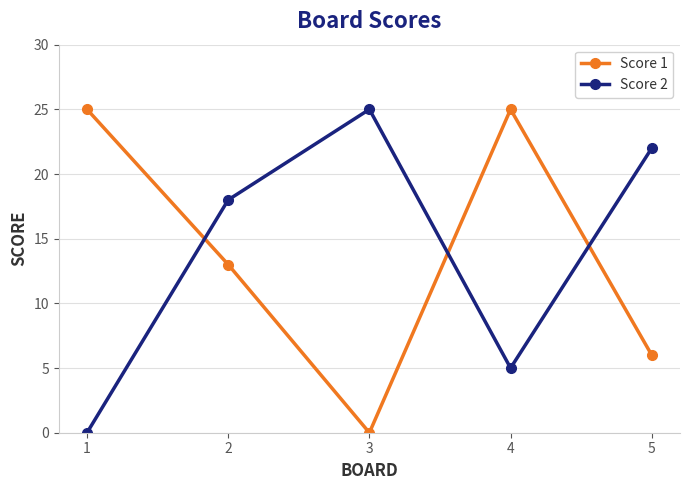

Which series changed the most between 2 and 3?

Score 1